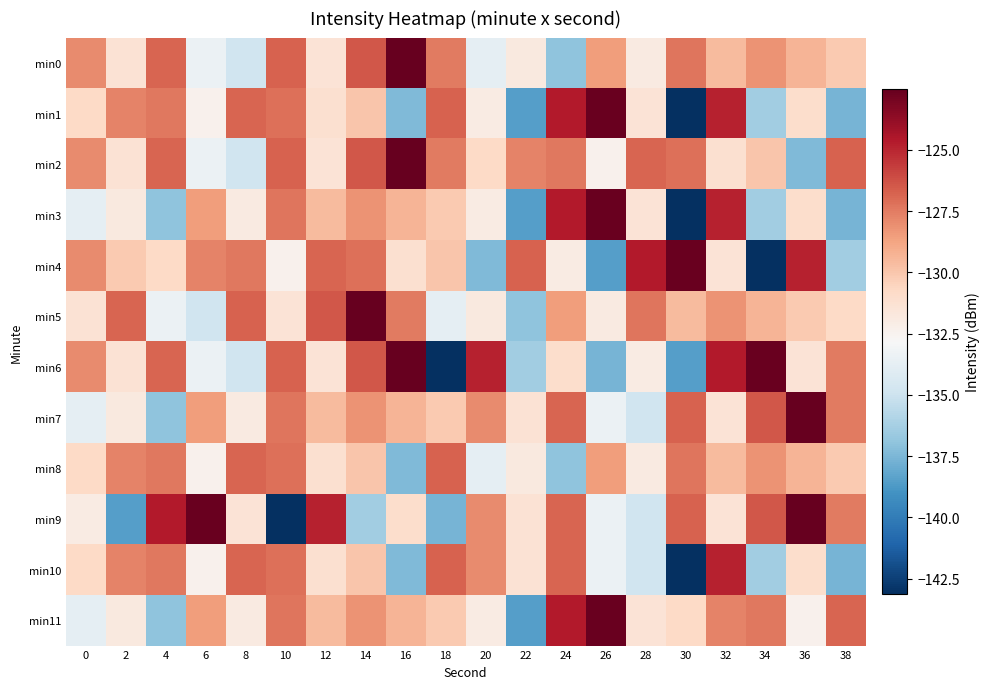

At 16, list the series in order from largest to smallest.

min0, min2, min6, min5, min3, min7, min11, min9, min4, min1, min8, min10